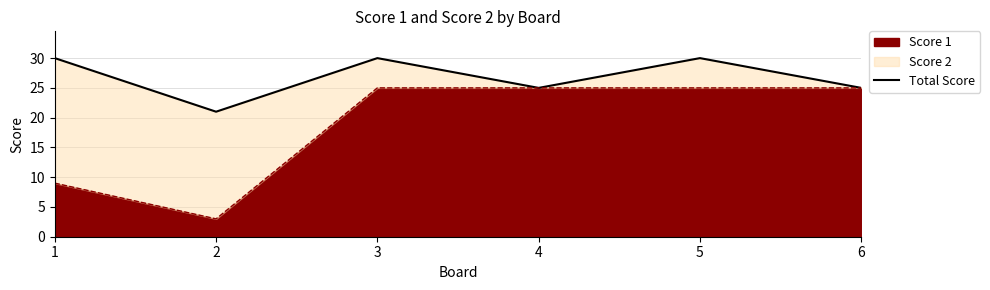

Read the value at 3.

30